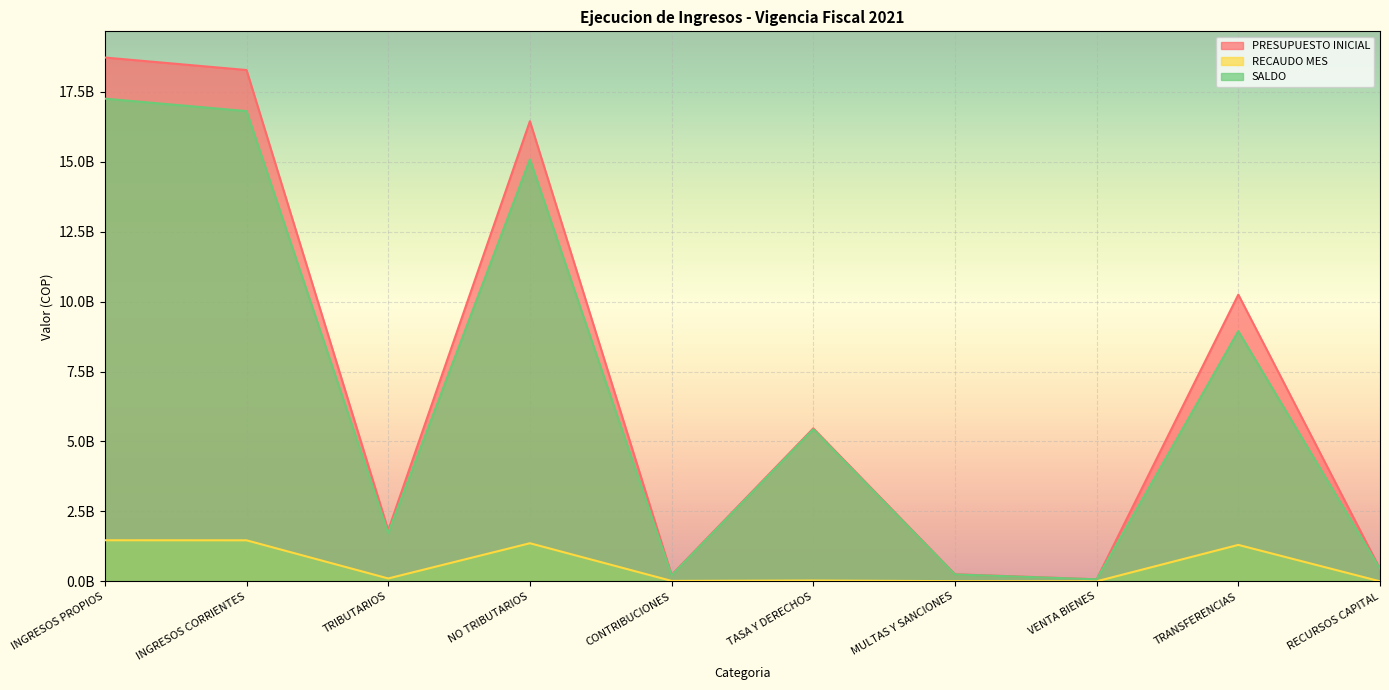

What is the approximate value of RECAUDO MES at INGRESOS PROPIOS?

1469539718.2